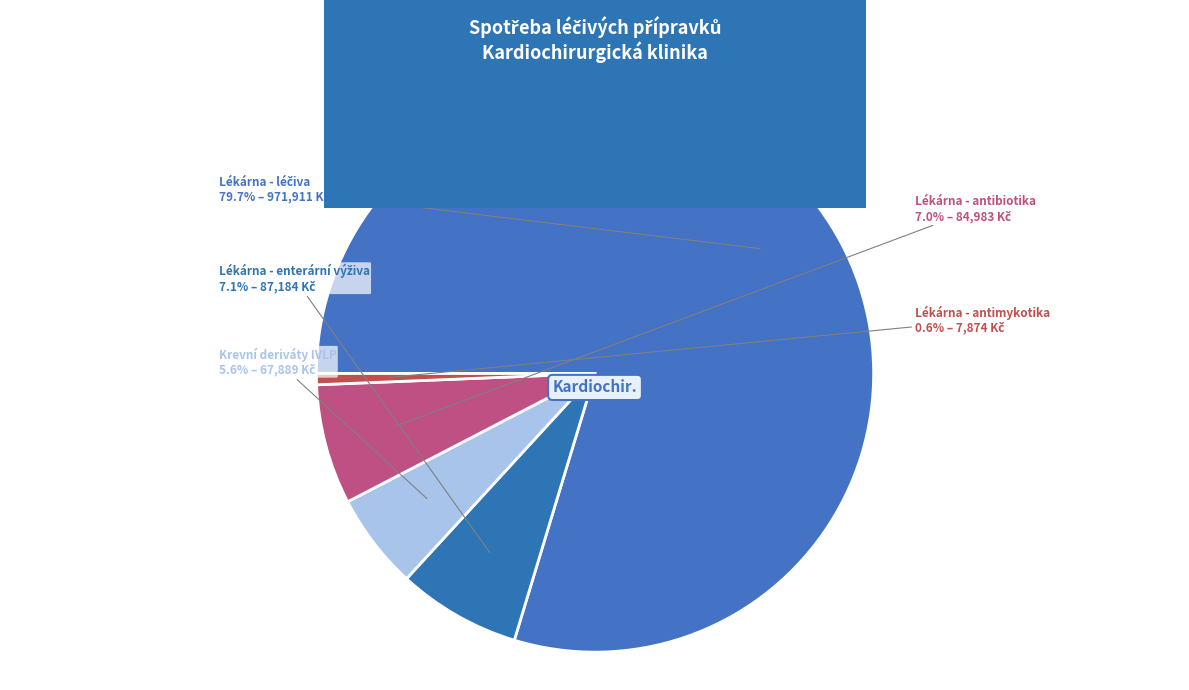

Count the number of slices in the pie.

5